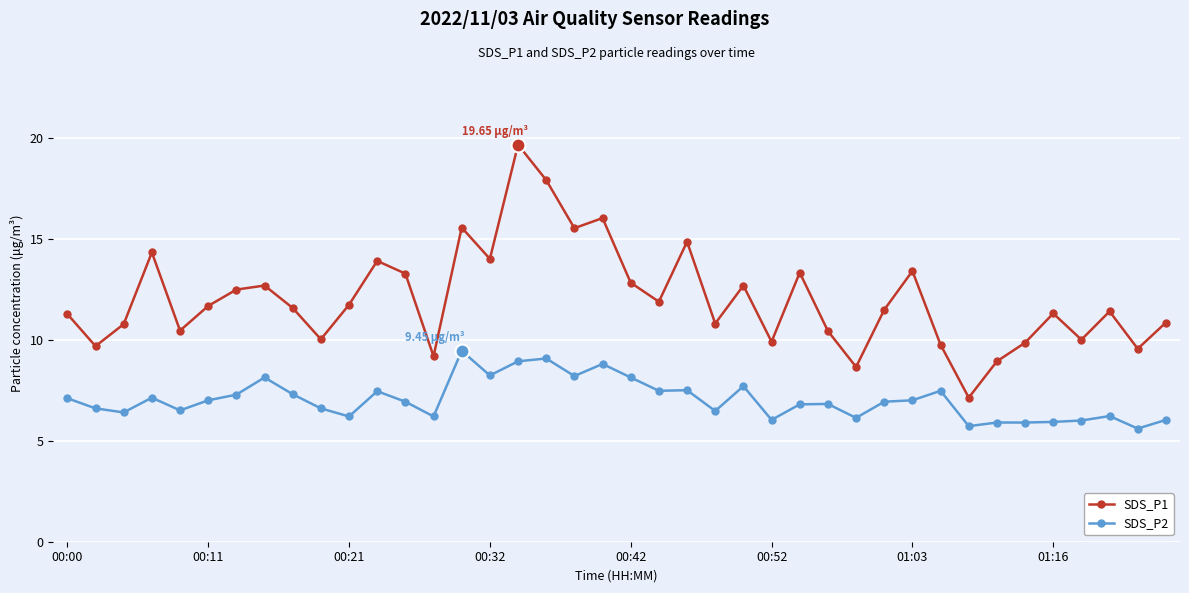

Which series has the widest spread of values?

SDS_P1